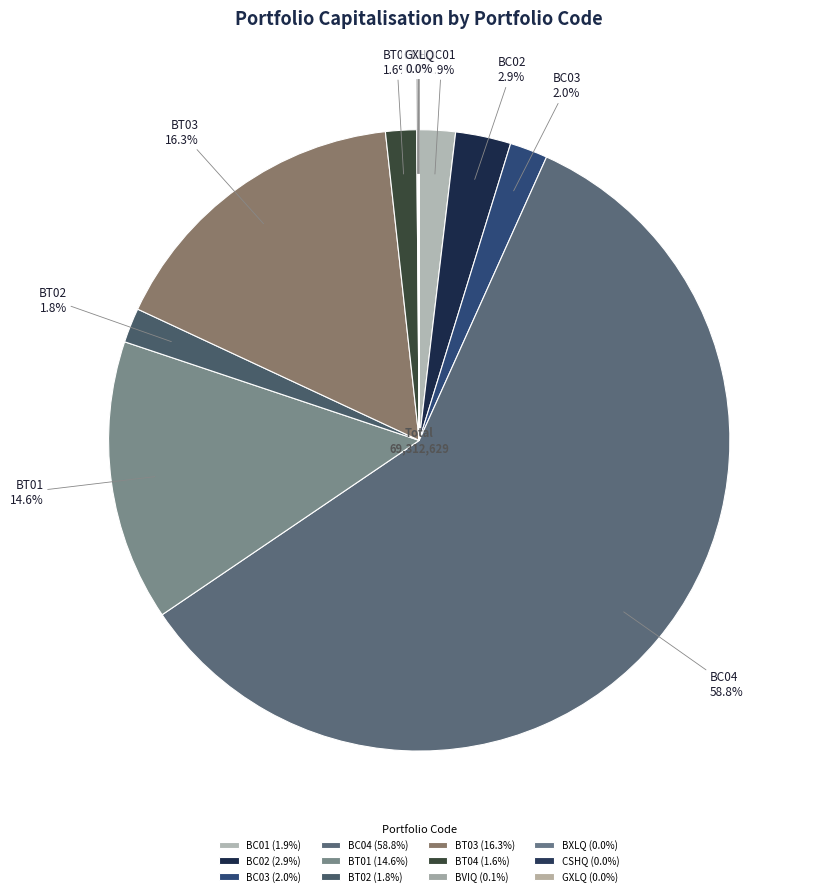

Does BC04 represent more than half of the total?

Yes